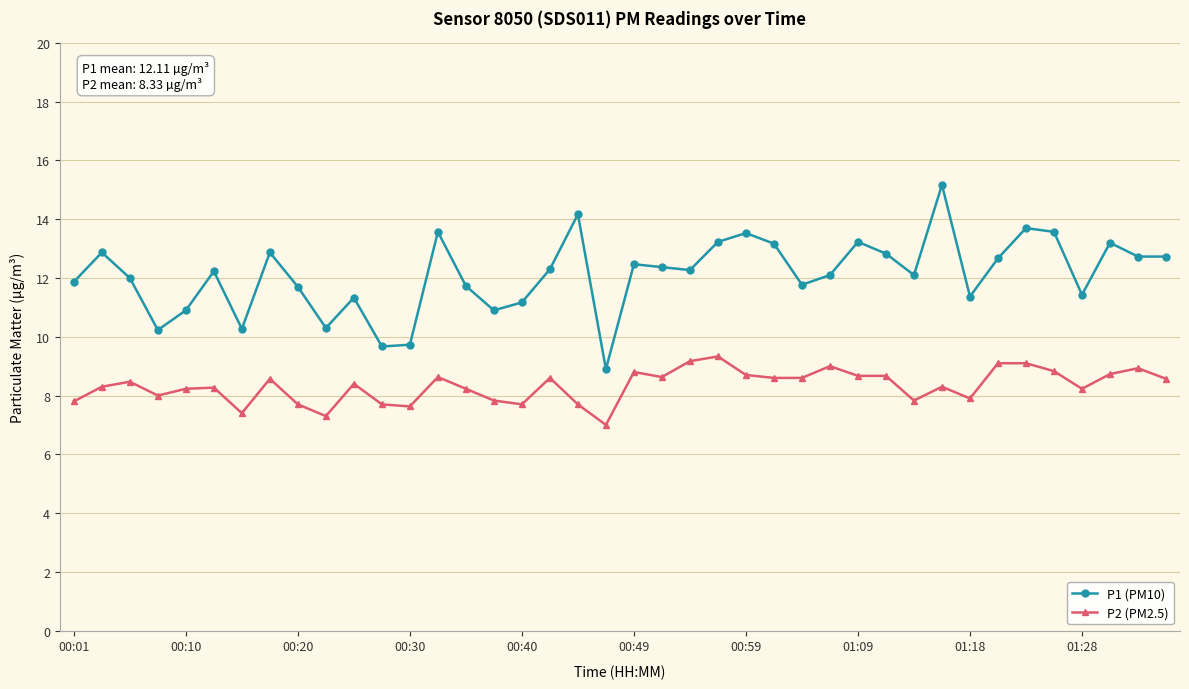

True or false: P2 (PM2.5) has more than 1 interior local peaks.

True